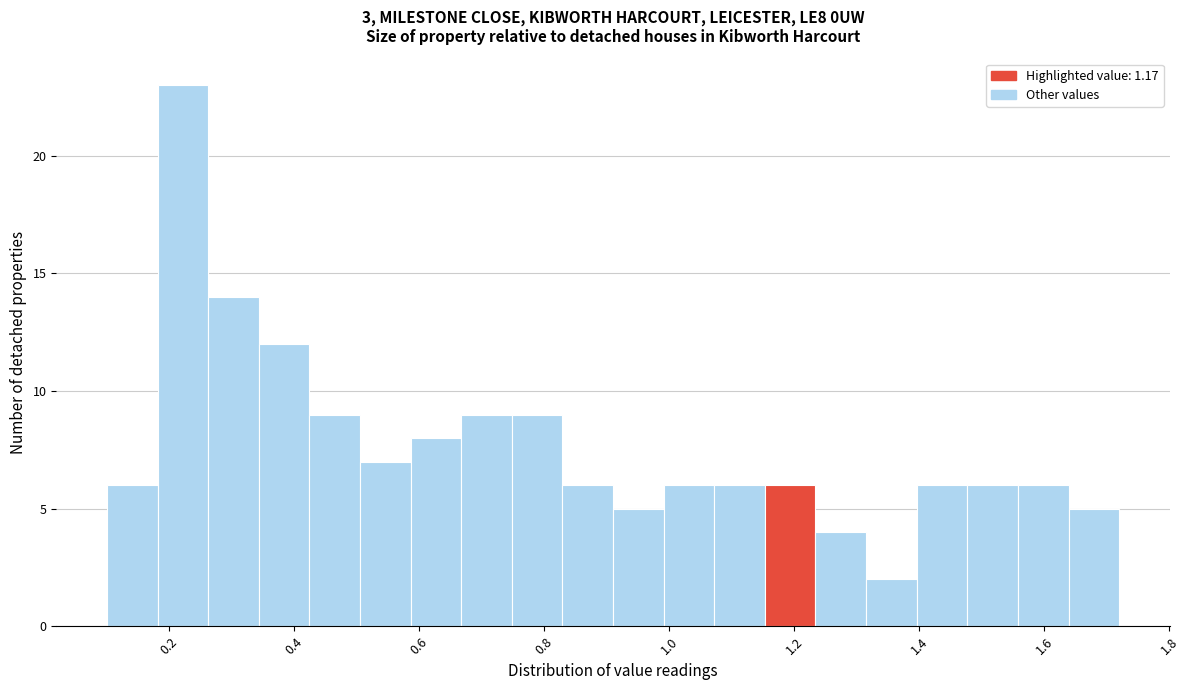

Which range on the x-axis has the tallest bar?

0.18 to 0.26